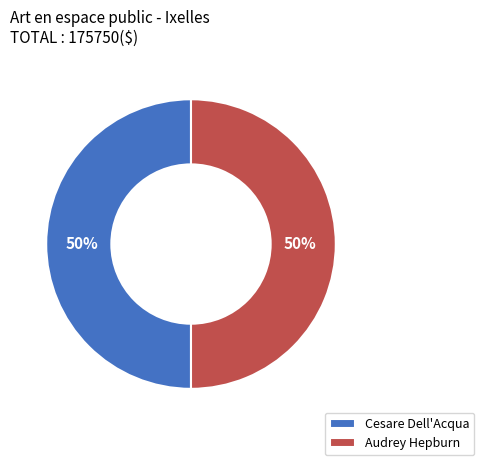

To the nearest percent, what is the combined percentage of Cesare Dell'Acqua and Audrey Hepburn?

100%